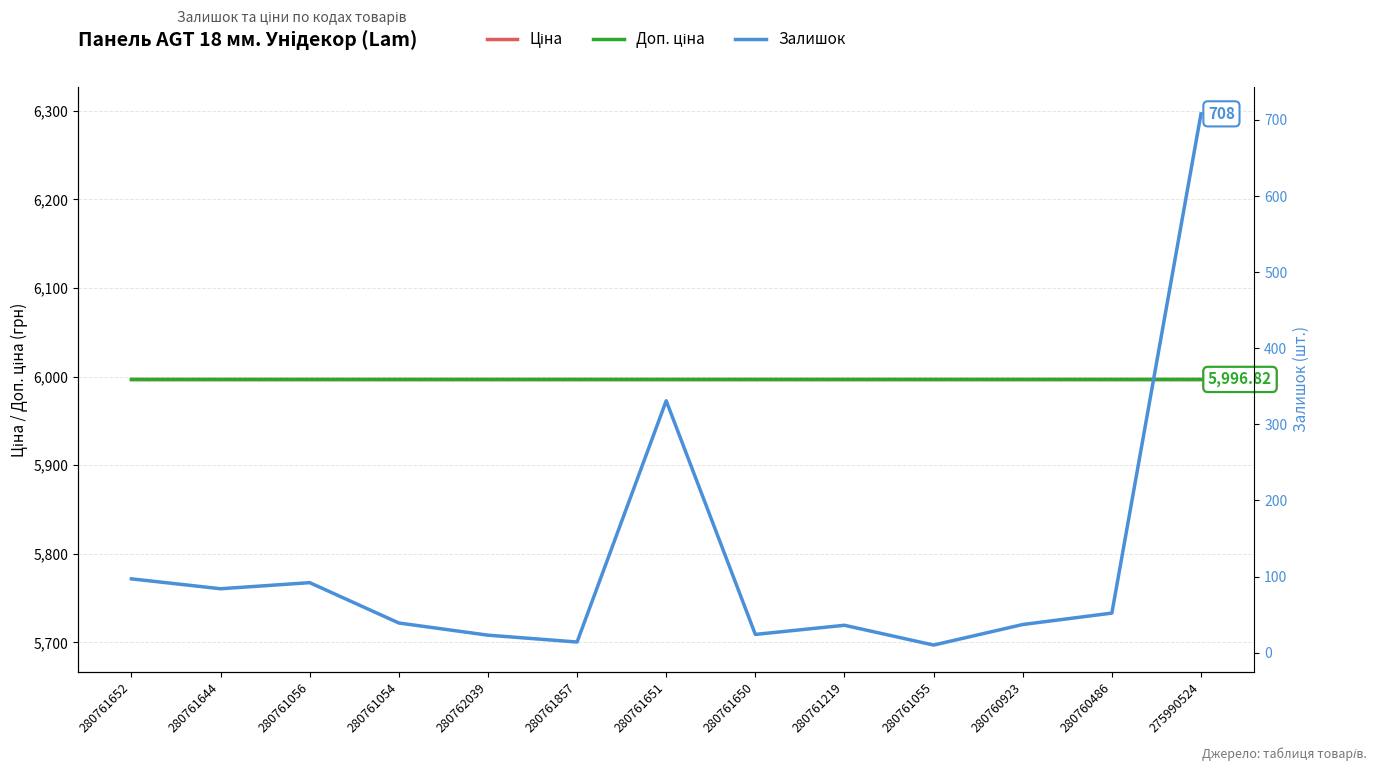

Reading right to left, transcribe all the data shown in this chart.

Ціна: 275990524=5996.8	280760486=5996.8	280760923=5996.8	280761055=5996.8	280761219=5996.8	280761650=5996.8	280761651=5996.8	280761857=5996.8	280762039=5996.8	280761054=5996.8	280761056=5996.8	280761644=5996.8	280761652=5996.8
Доп. ціна: 275990524=5996.8	280760486=5996.8	280760923=5996.8	280761055=5996.8	280761219=5996.8	280761650=5996.8	280761651=5996.8	280761857=5996.8	280762039=5996.8	280761054=5996.8	280761056=5996.8	280761644=5996.8	280761652=5996.8
Залишок: 275990524=708.0	280760486=52.0	280760923=37.0	280761055=10.0	280761219=36.0	280761650=24.0	280761651=331.0	280761857=14.0	280762039=23.0	280761054=39.0	280761056=92.0	280761644=84.0	280761652=97.0